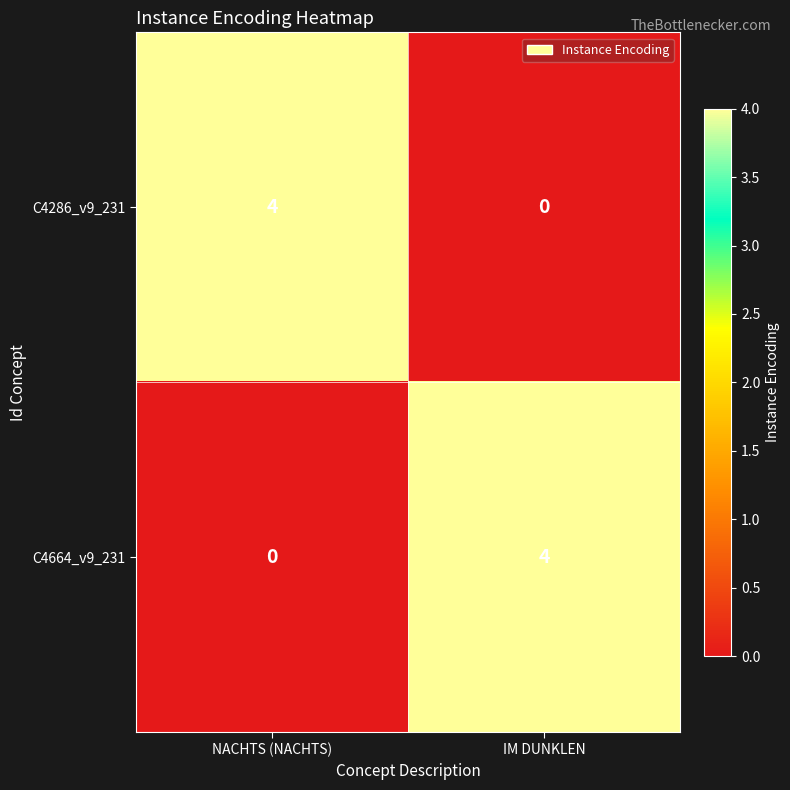

What is the total value across all series at IM DUNKLEN?

4